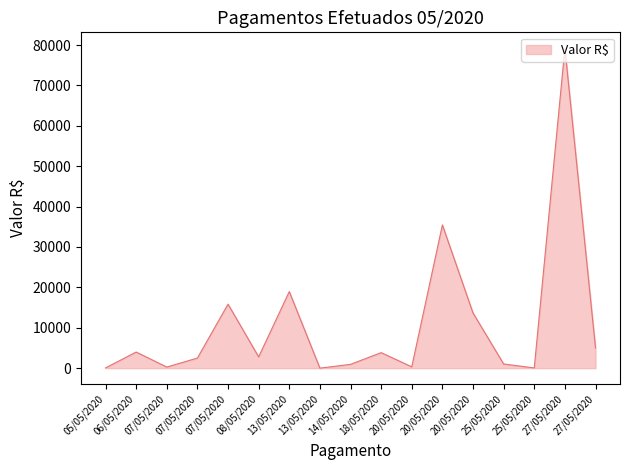

Rank the categories by value from highest to lowest.

27/05/2020, 20/05/2020, 13/05/2020, 07/05/2020, 20/05/2020, 27/05/2020, 06/05/2020, 18/05/2020, 08/05/2020, 07/05/2020, 25/05/2020, 14/05/2020, 20/05/2020, 07/05/2020, 05/05/2020, 25/05/2020, 13/05/2020